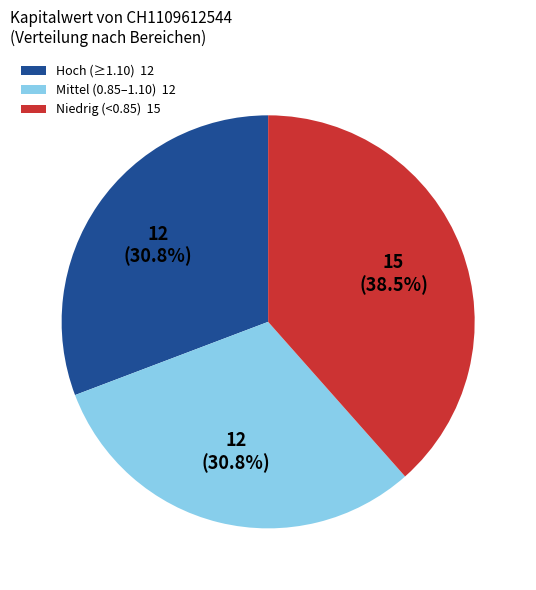

To the nearest percent, what is the average slice percentage?

33%